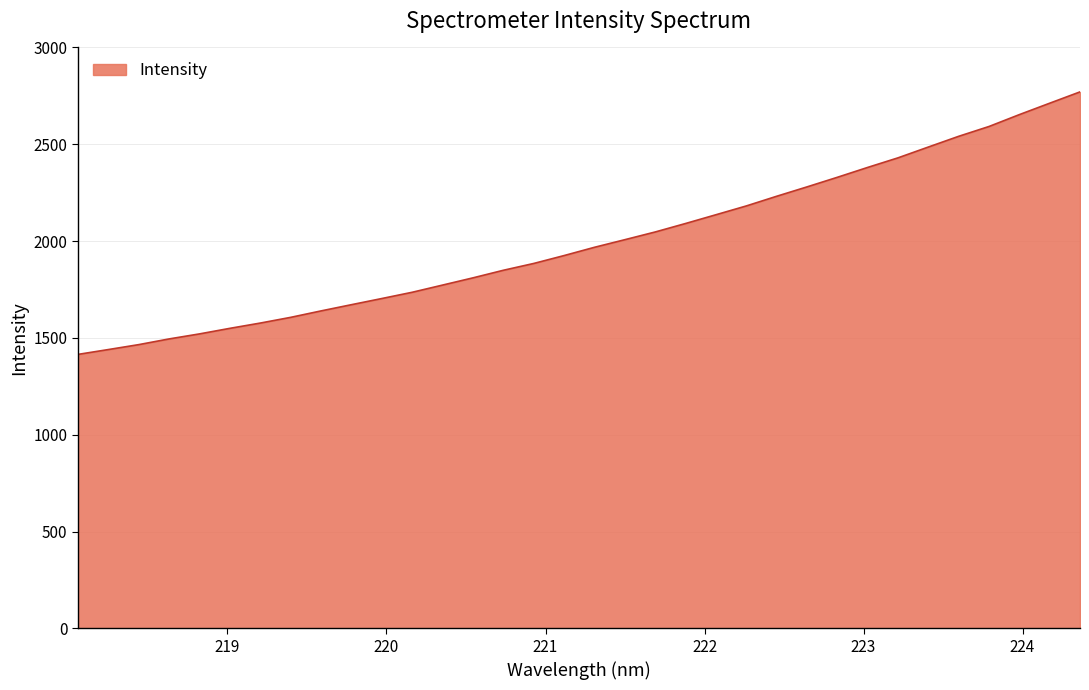

True or false: there are more than 1 points higher than both neighbors.

False